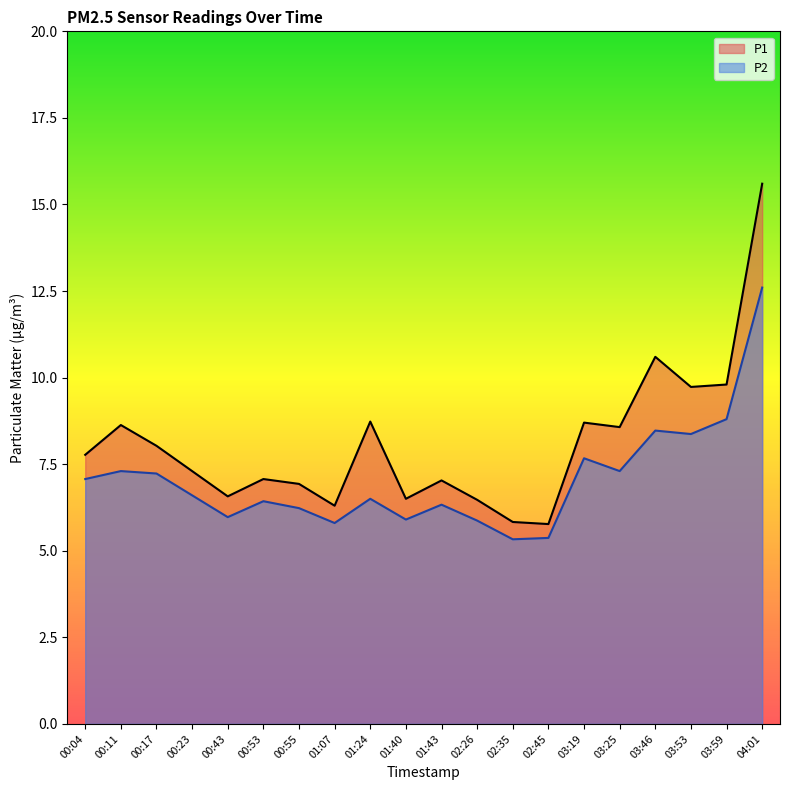

True or false: P2 and P1 cross at least once.

False